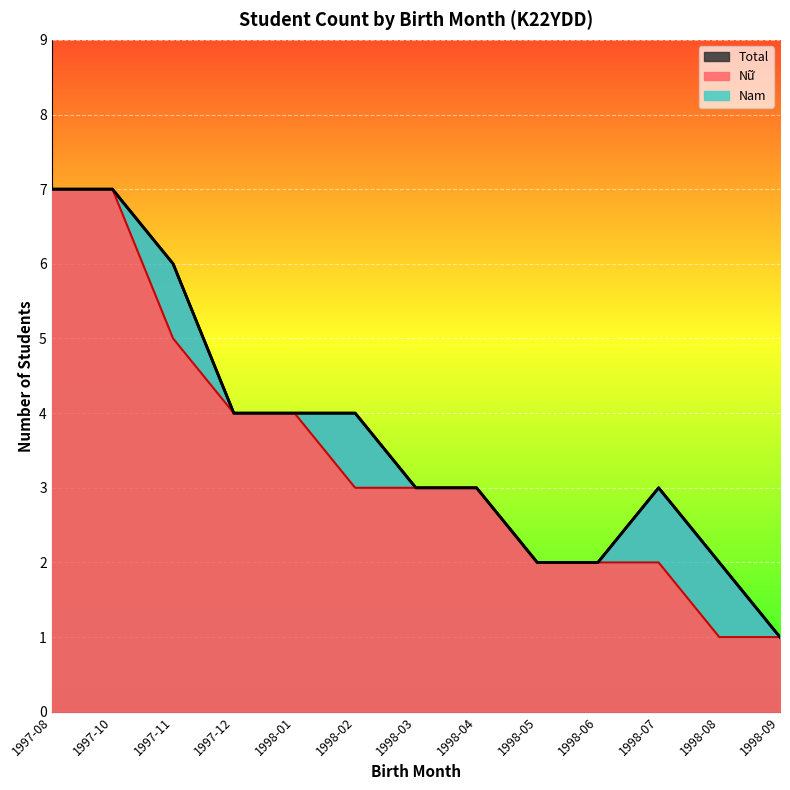

What is the label of the 9th point from the left?

1998-05